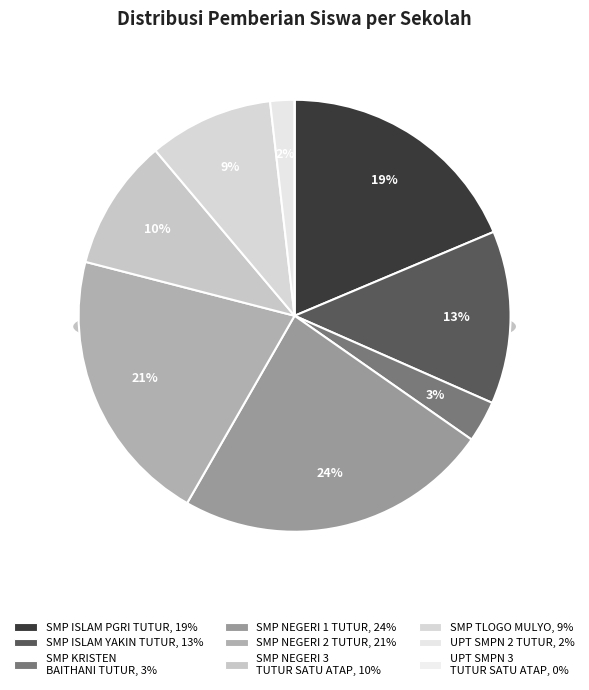

Do SMP NEGERI 2 TUTUR and SMP TLOGO MULYO together represent more than half of the pie?

No